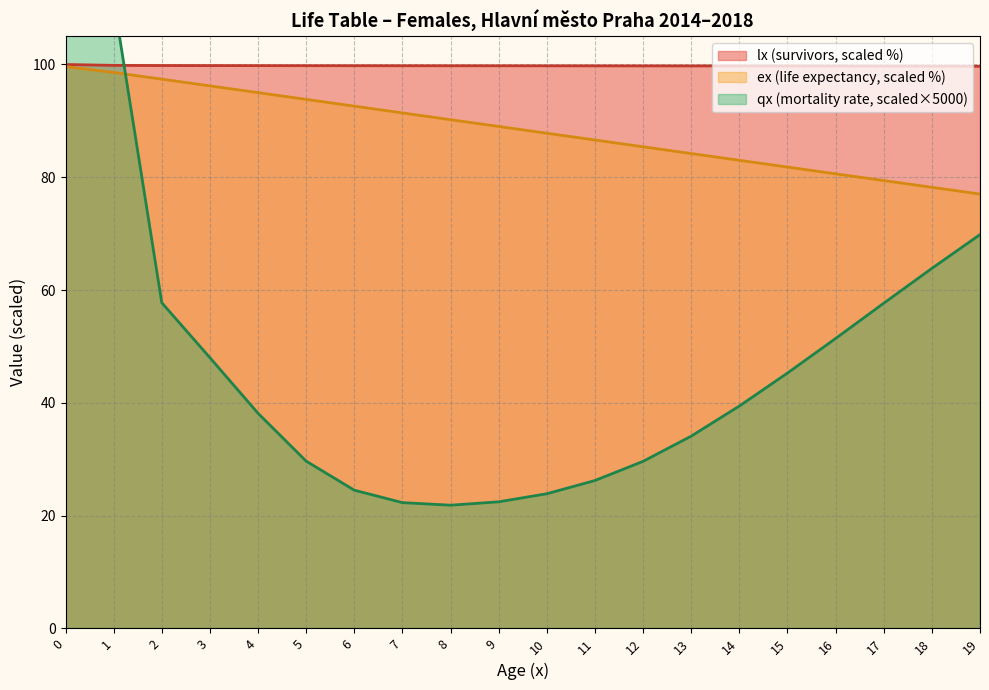

What are all the series names shown in the legend?

lx, ex, qx_scaled